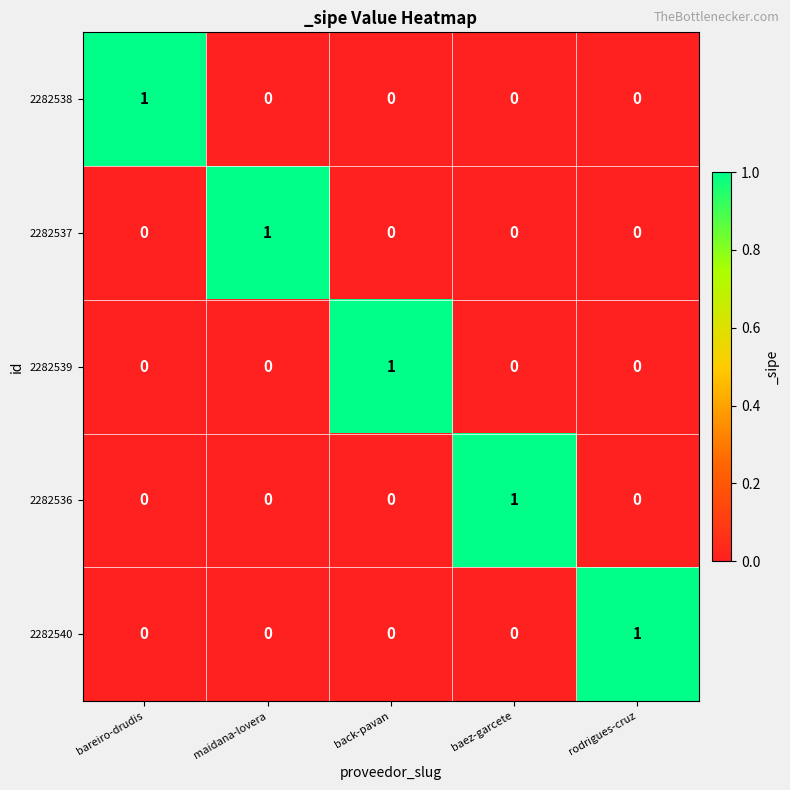

Count the number of data series in this chart.

5